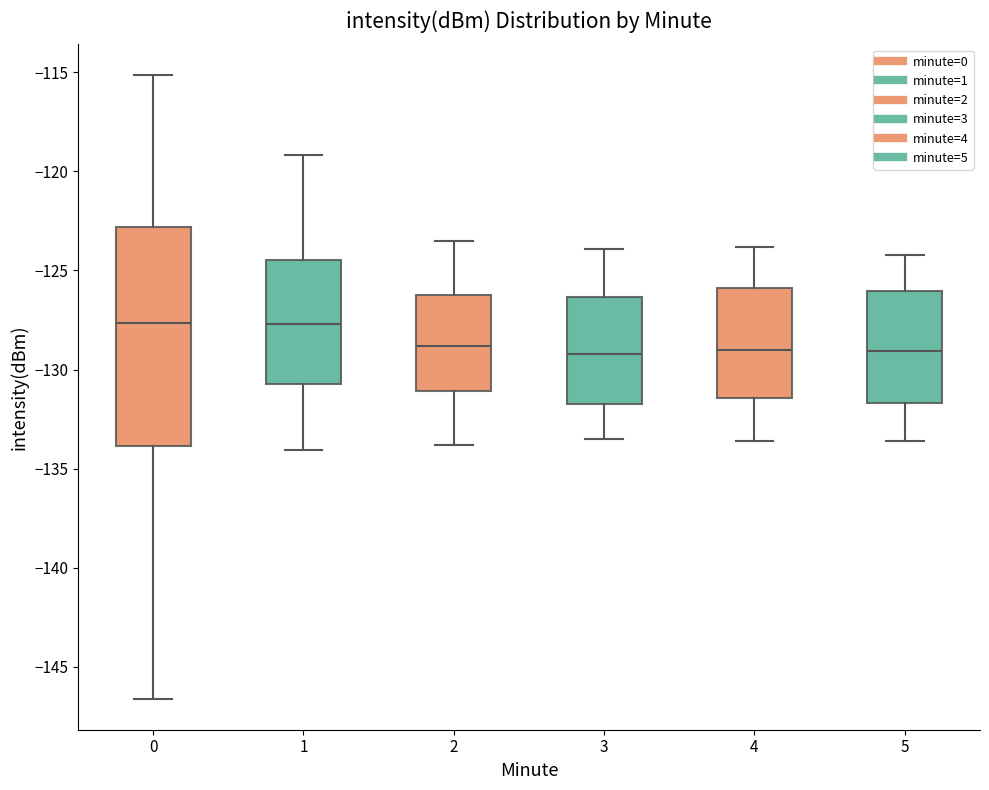

Where is the lower edge of the box at x = 5 on the y-axis? The values are not printed on the chart, so give them approximately, as read against the axis.

-131.5